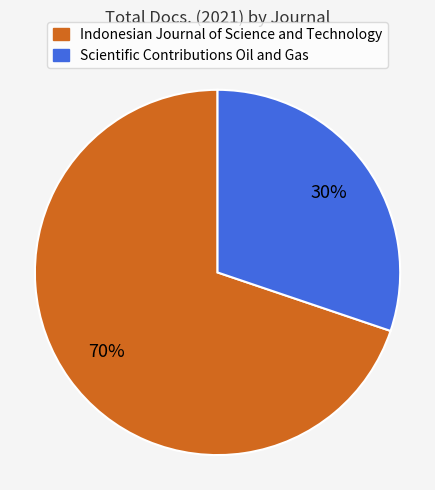

Is the sum of Scientific Contributions Oil and Gas and Indonesian Journal of Science and Technology greater than half?

Yes